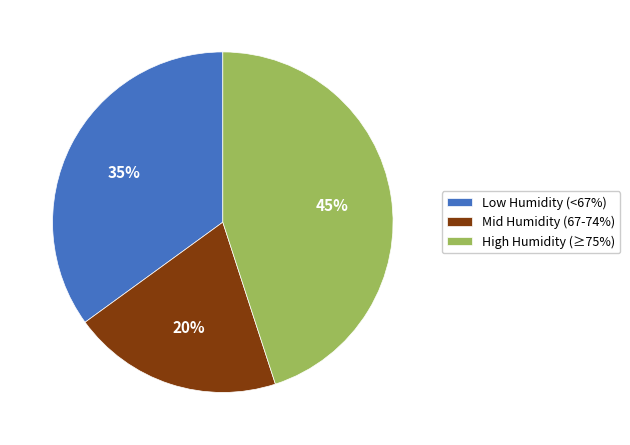

To the nearest percent, what percentage of the pie is Mid Humidity (67-74%)?

20%